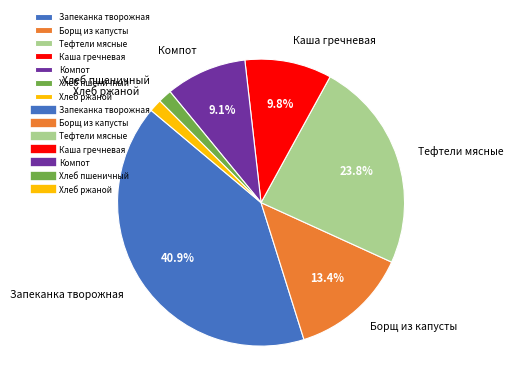

What is the largest slice in the pie chart?

Запеканка творожная